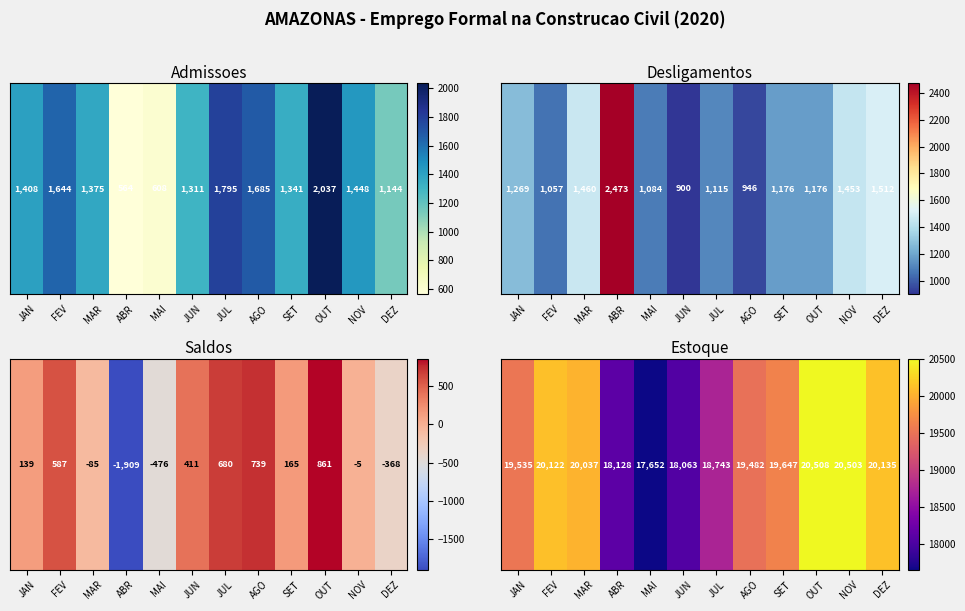

What is the greatest value displayed?

20508